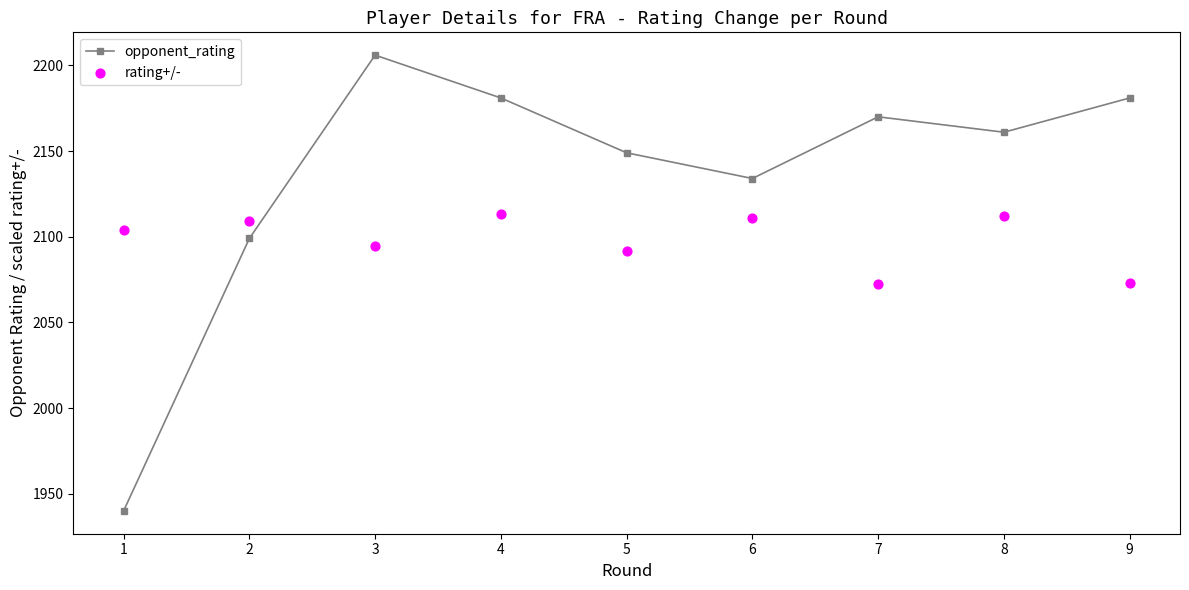

Which series contains the highest Y value?

opponent_rating